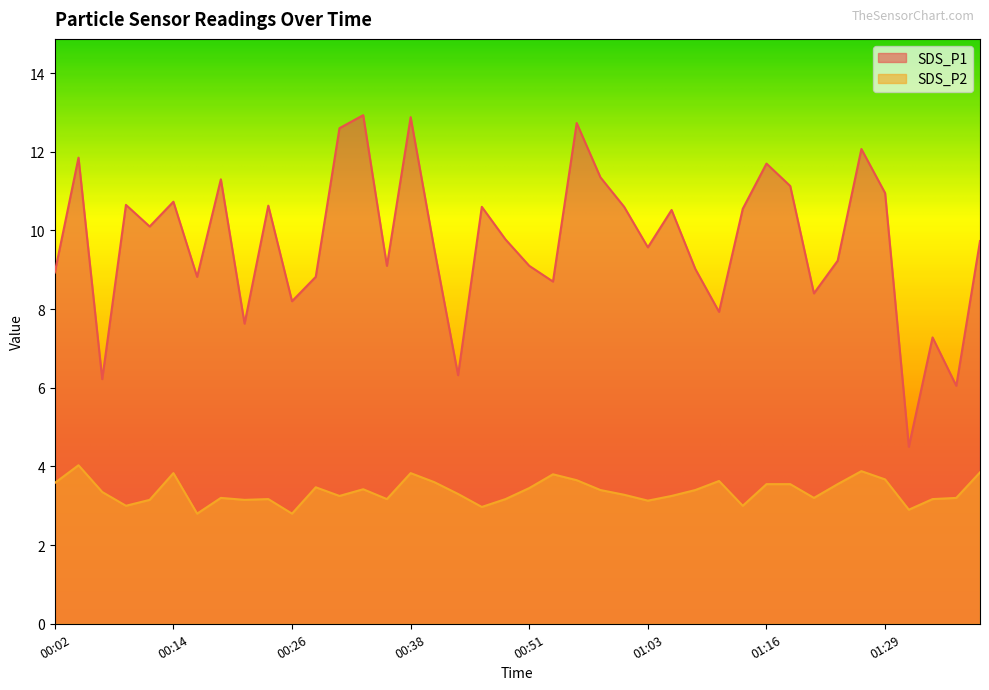

At which label is SDS_P1 closest to 8?

01:10